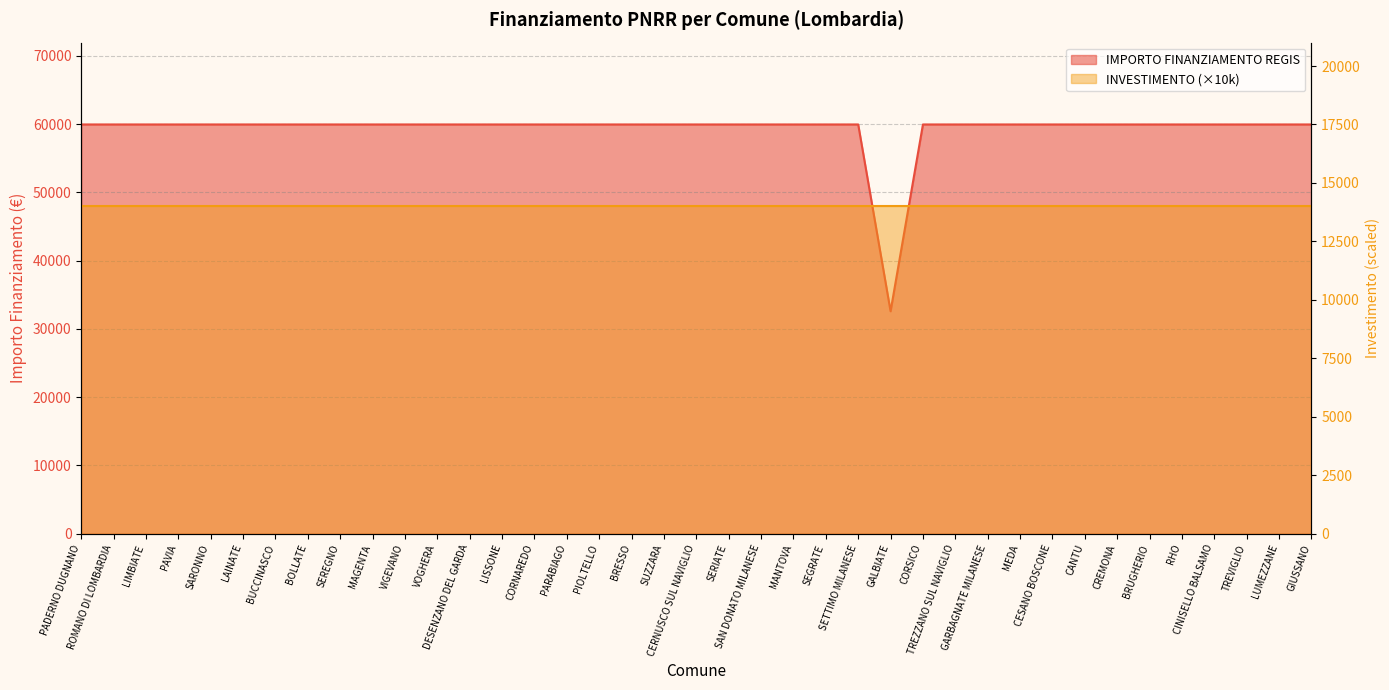

Rank the categories by value from lowest to highest.

GALBIATE, PADERNO DUGNANO, ROMANO DI LOMBARDIA, LIMBIATE, PAVIA, SARONNO, LAINATE, BUCCINASCO, BOLLATE, SEREGNO, MAGENTA, VIGEVANO, VOGHERA, DESENZANO DEL GARDA, LISSONE, CORNAREDO, PARABIAGO, PIOLTELLO, BRESSO, SUZZARA, CERNUSCO SUL NAVIGLIO, SERIATE, SAN DONATO MILANESE, MANTOVA, SEGRATE, SETTIMO MILANESE, CORSICO, TREZZANO SUL NAVIGLIO, GARBAGNATE MILANESE, MEDA, CESANO BOSCONE, CANTU, CREMONA, BRUGHERIO, RHO, CINISELLO BALSAMO, TREVIGLIO, LUMEZZANE, GIUSSANO